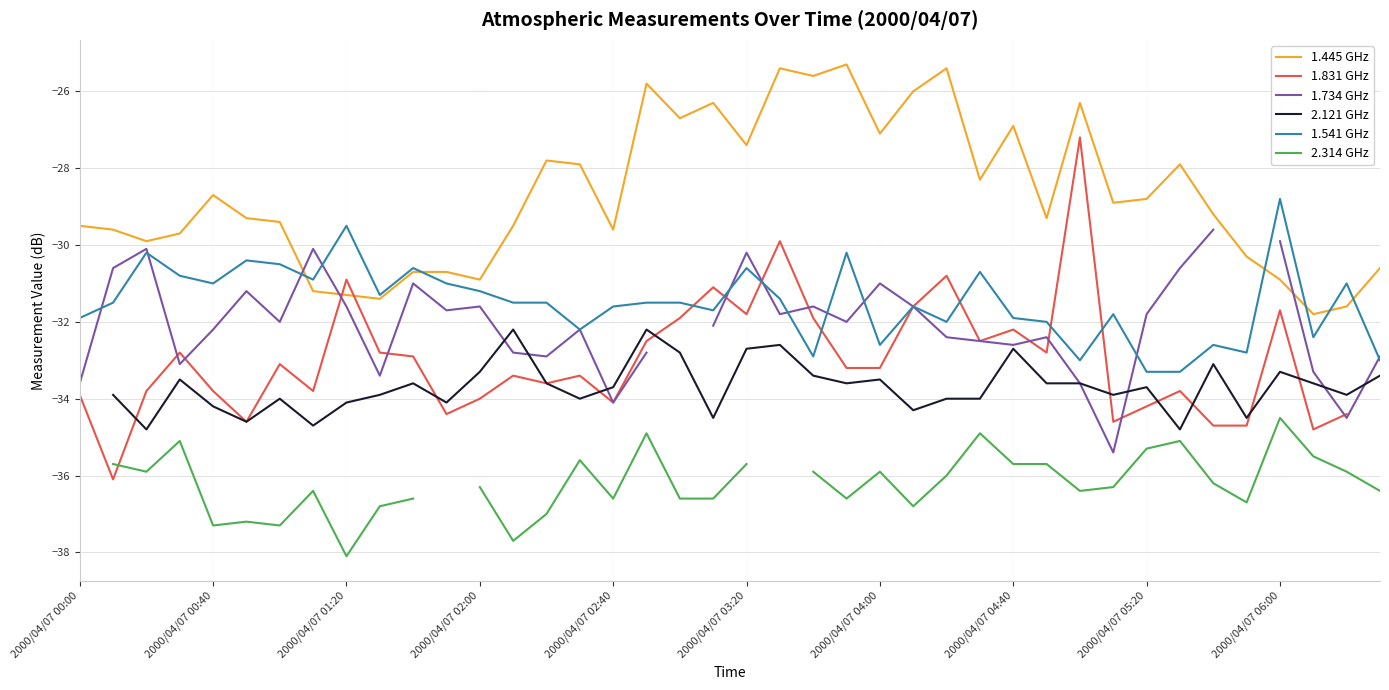

What position from the right is 27?

13